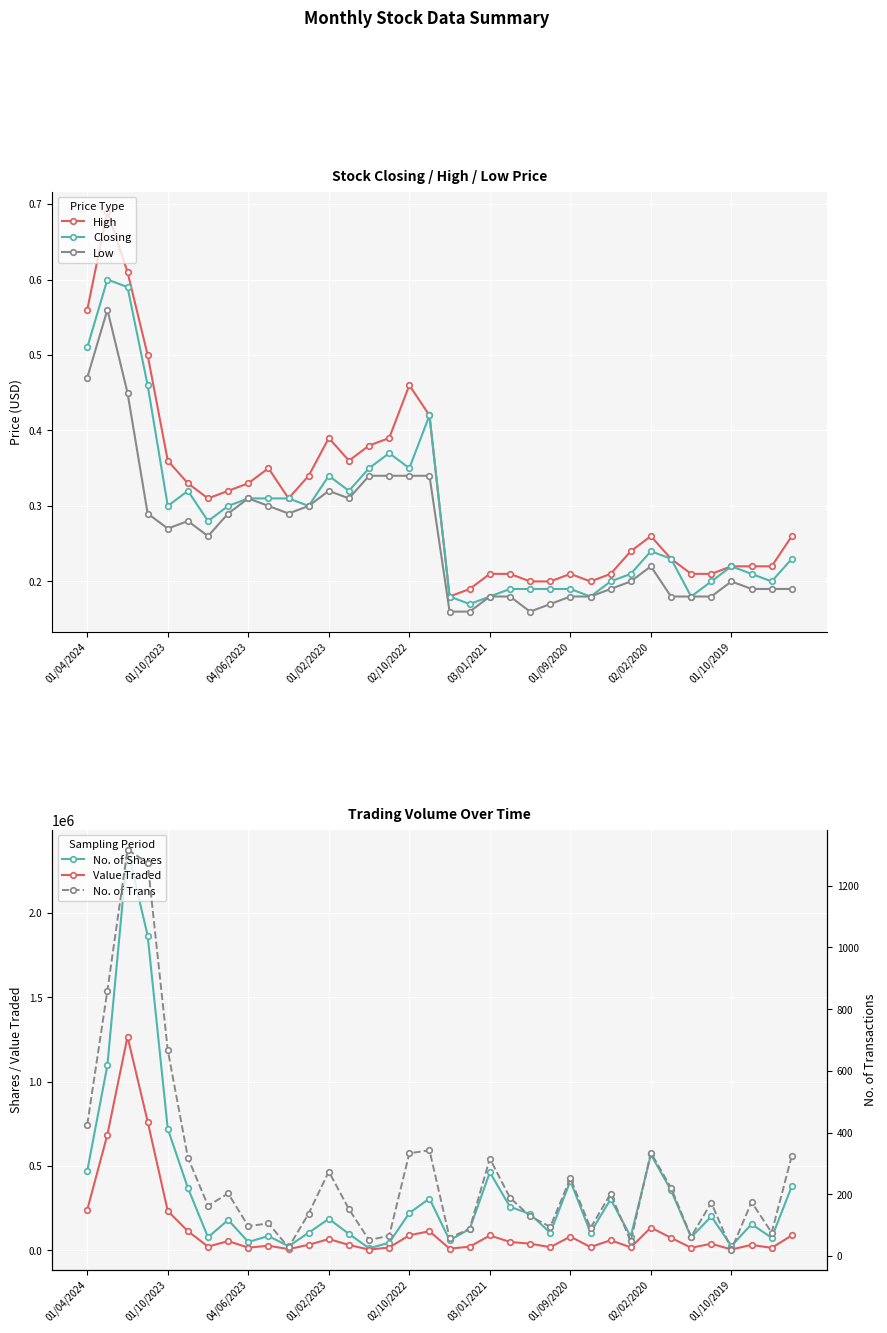

The value of High at 01/04/2024 is 0.4. True or false?

False